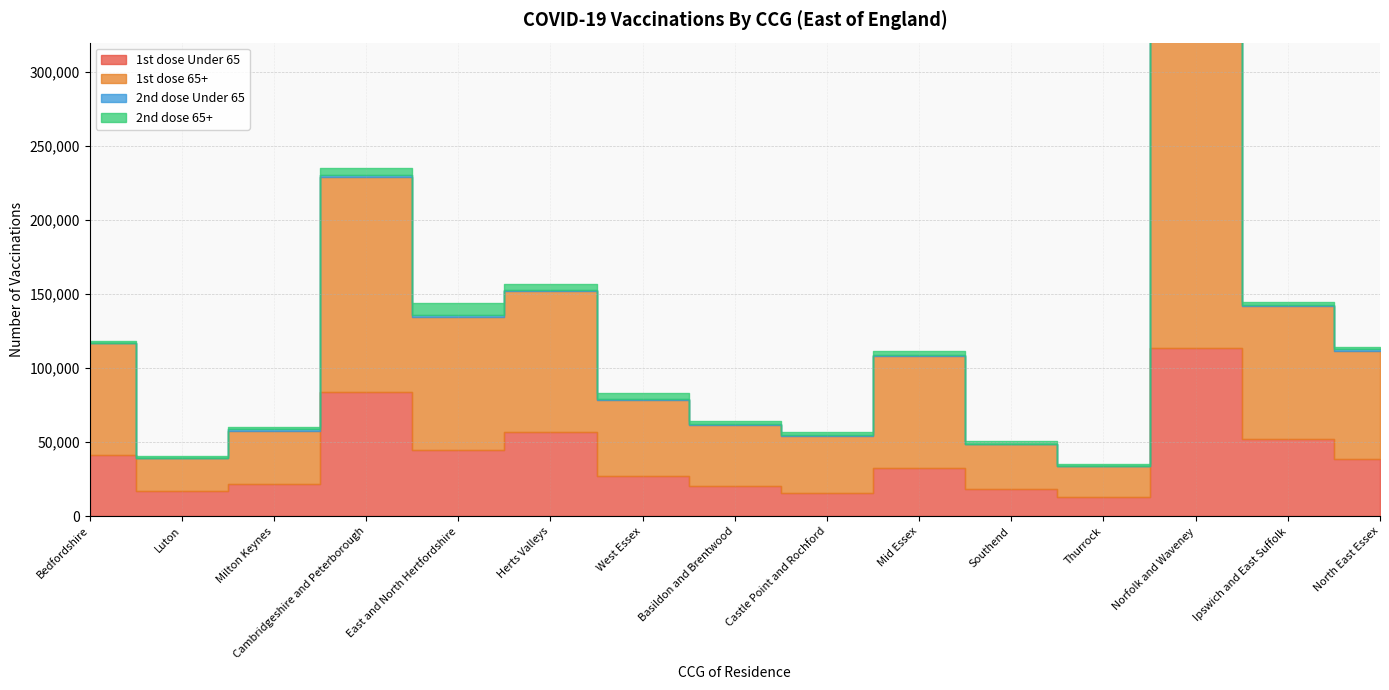

Rank the series by their maximum value, from highest to lowest.

1st dose 65+, 1st dose Under 65, 2nd dose 65+, 2nd dose Under 65